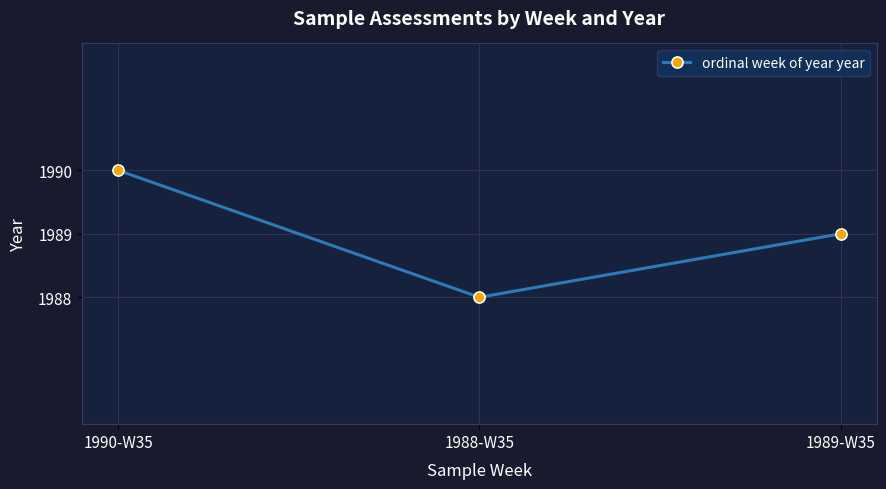

List the labels in order of value, smallest first.

1988-W35, 1989-W35, 1990-W35